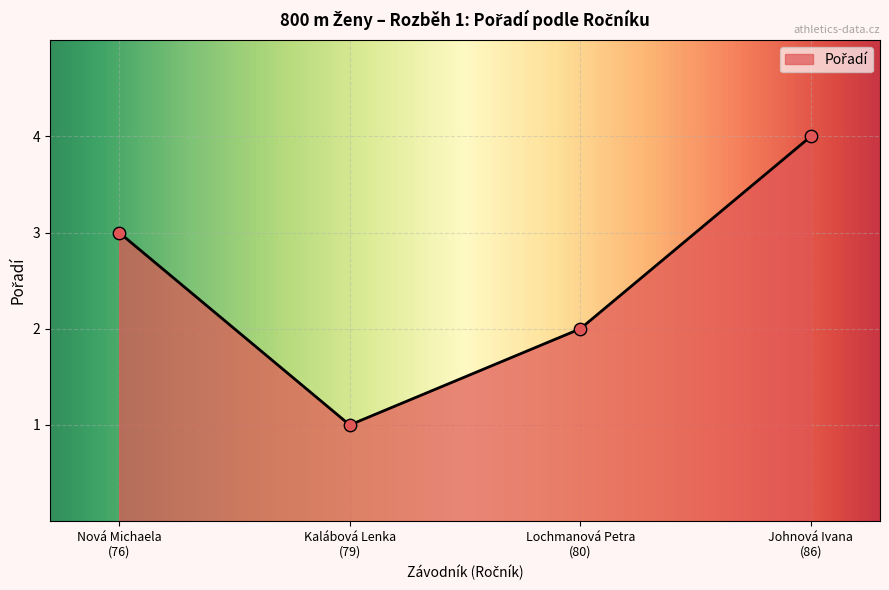

Which has a higher value, Johnová Ivana
(86) or Nová Michaela
(76)?

Johnová Ivana
(86)